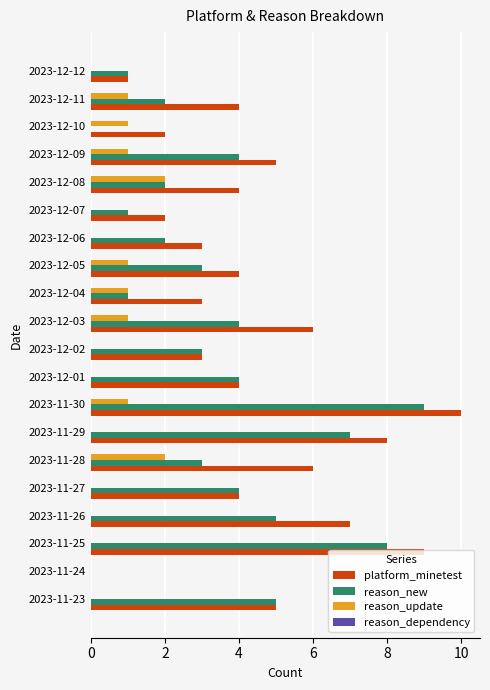

What is the sum of all platform_minetest values?

90